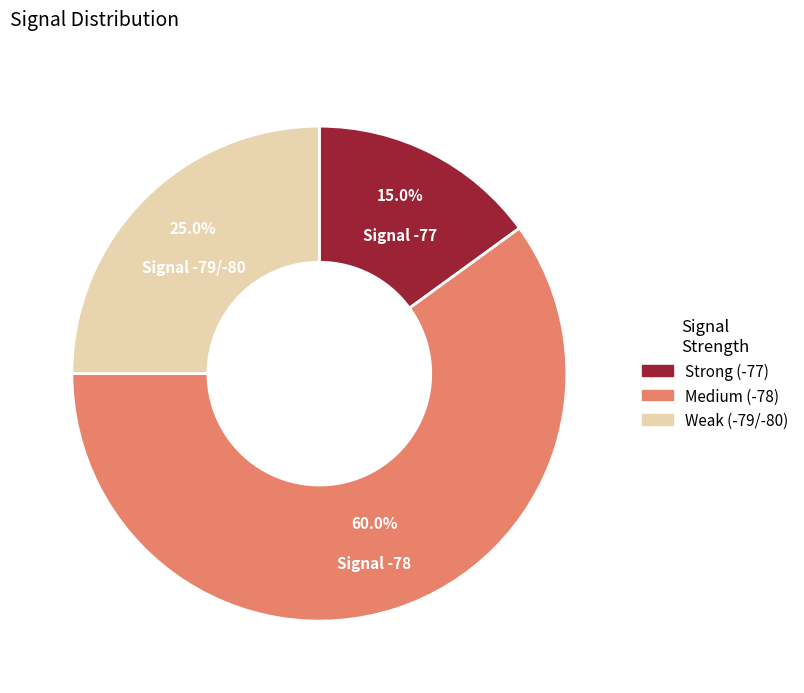

Does any single category account for the majority?

Yes